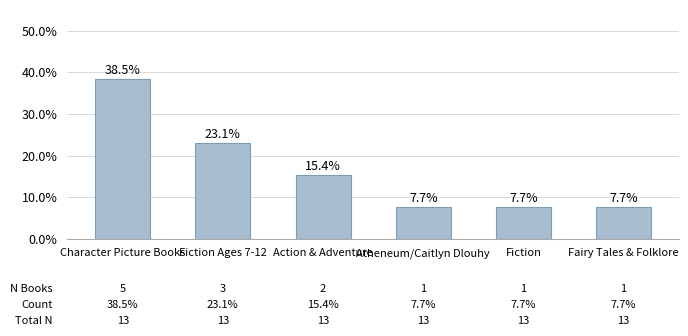

Reading right to left, what are all the values shown in this chart?

0.1	0.1	0.1	0.2	0.2	0.4